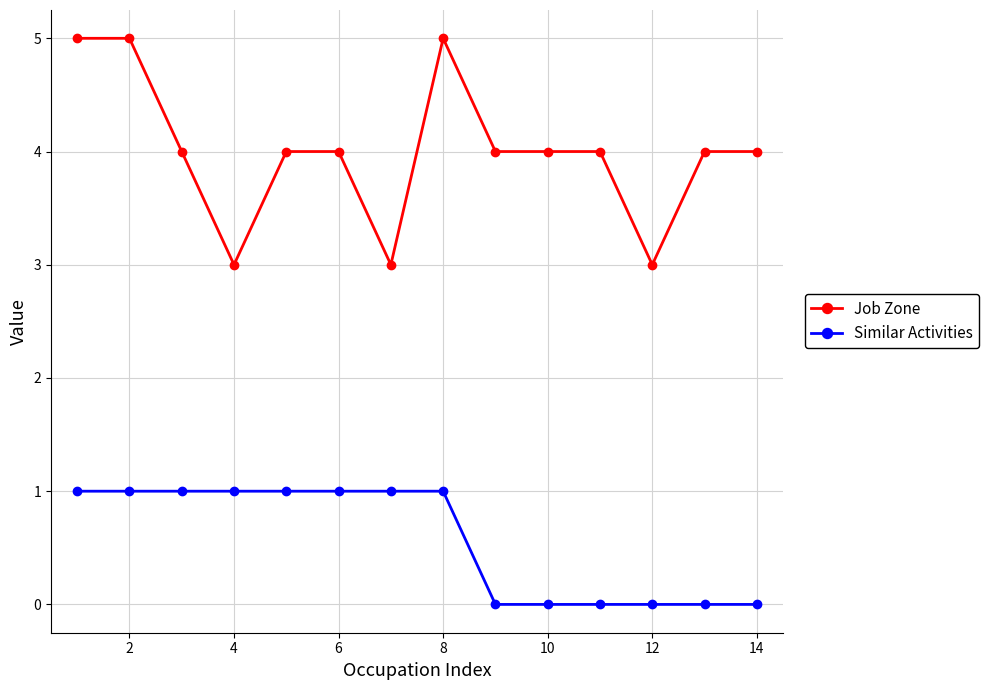

What is the value of the Job Zone point at the 11th from the left?

4